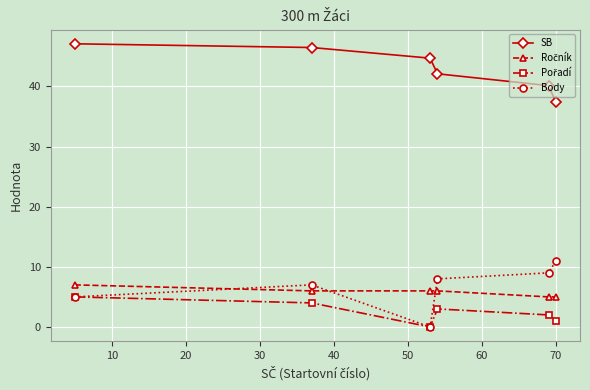

At how many categories does at least one series exceed 25?

6